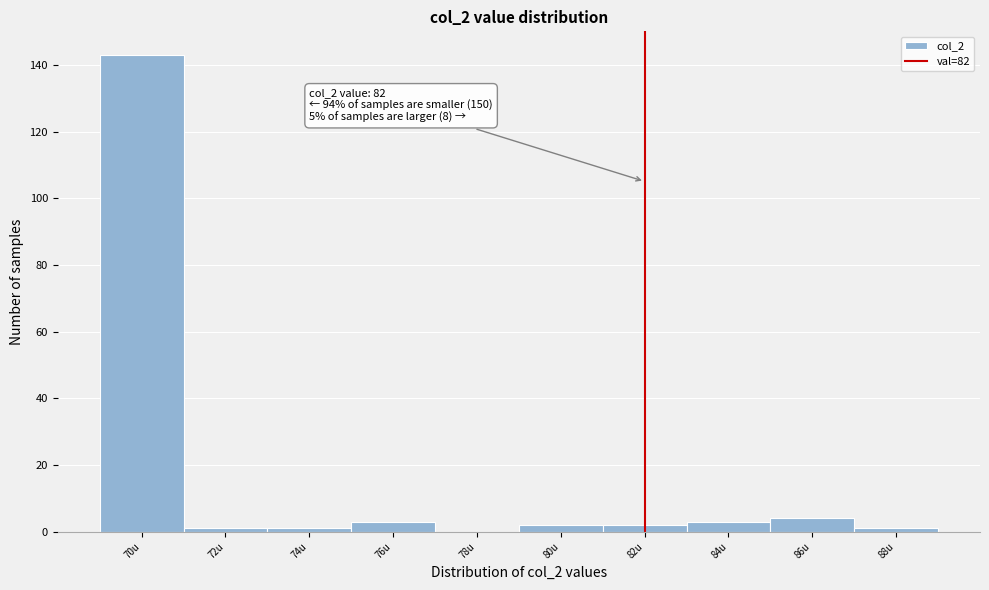

Over which range of the x-axis is the bar tallest?

69 to 71